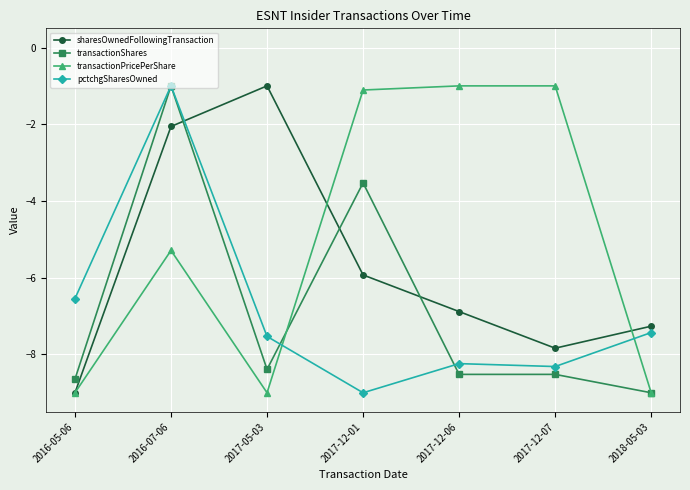

Which series has the largest total across all categories?

transactionPricePerShare